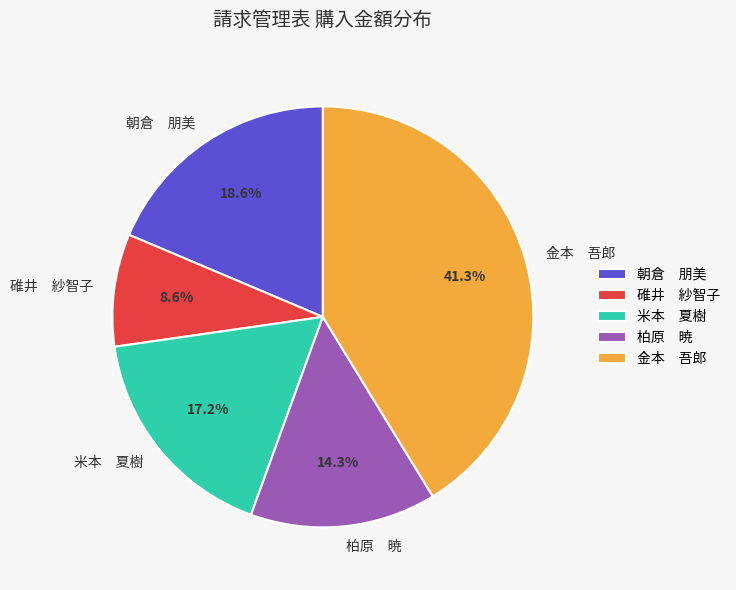

How many segments does this pie chart have?

5